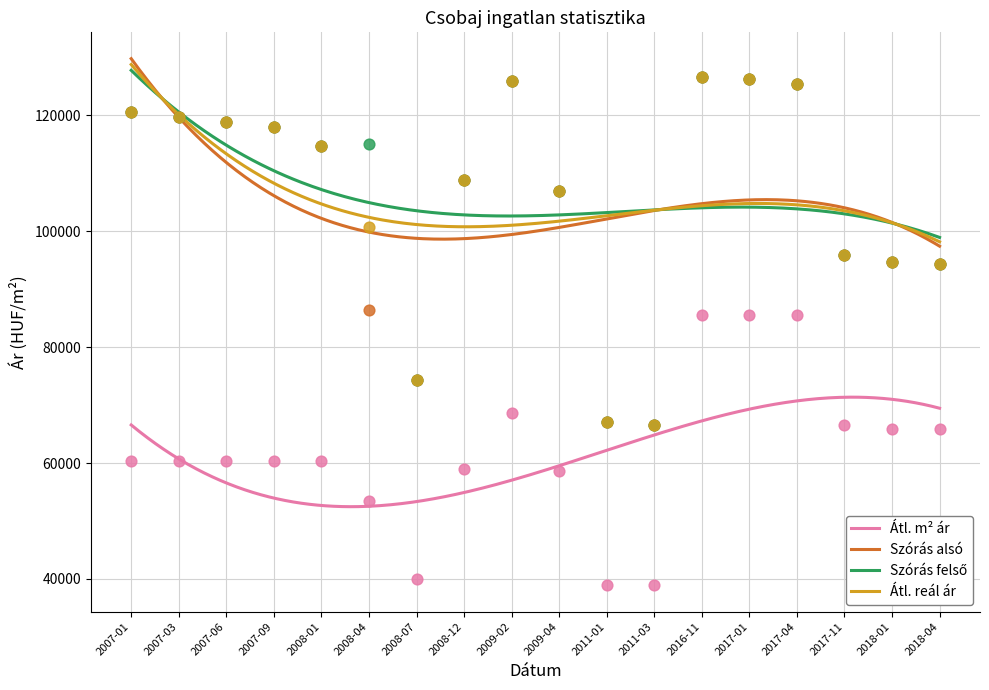

Is the value of Szoras_also_hatar at 2017-01 greater than the value of Atlagos_negyzetmeter_ar at 2011-01?

Yes